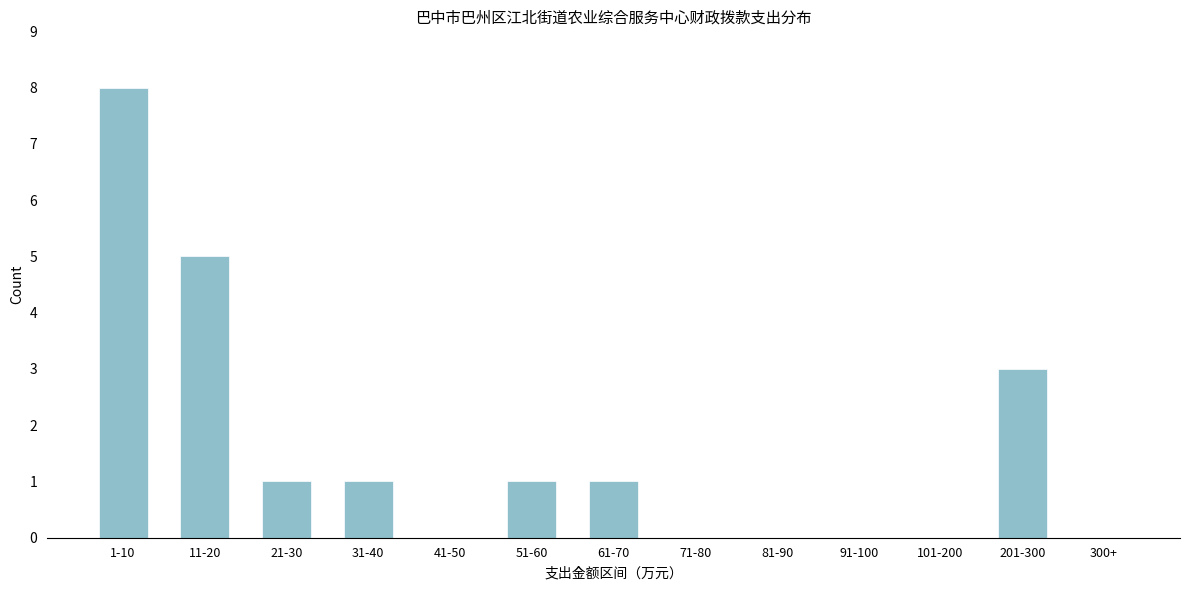

Reading left to right, list all the values displayed in this chart.

1-10=8	11-20=5	21-30=1	31-40=1	41-50=0	51-60=1	61-70=1	71-80=0	81-90=0	91-100=0	101-200=0	201-300=3	300+=0